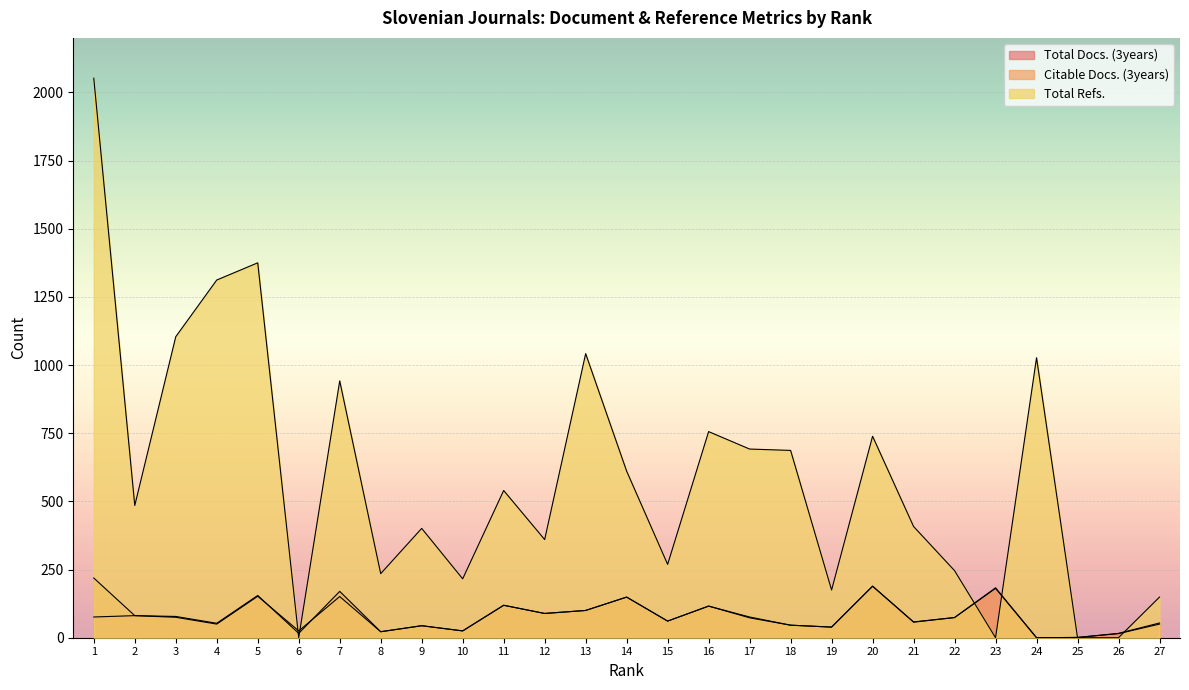

At which category does the chart reach its peak across all series?

1